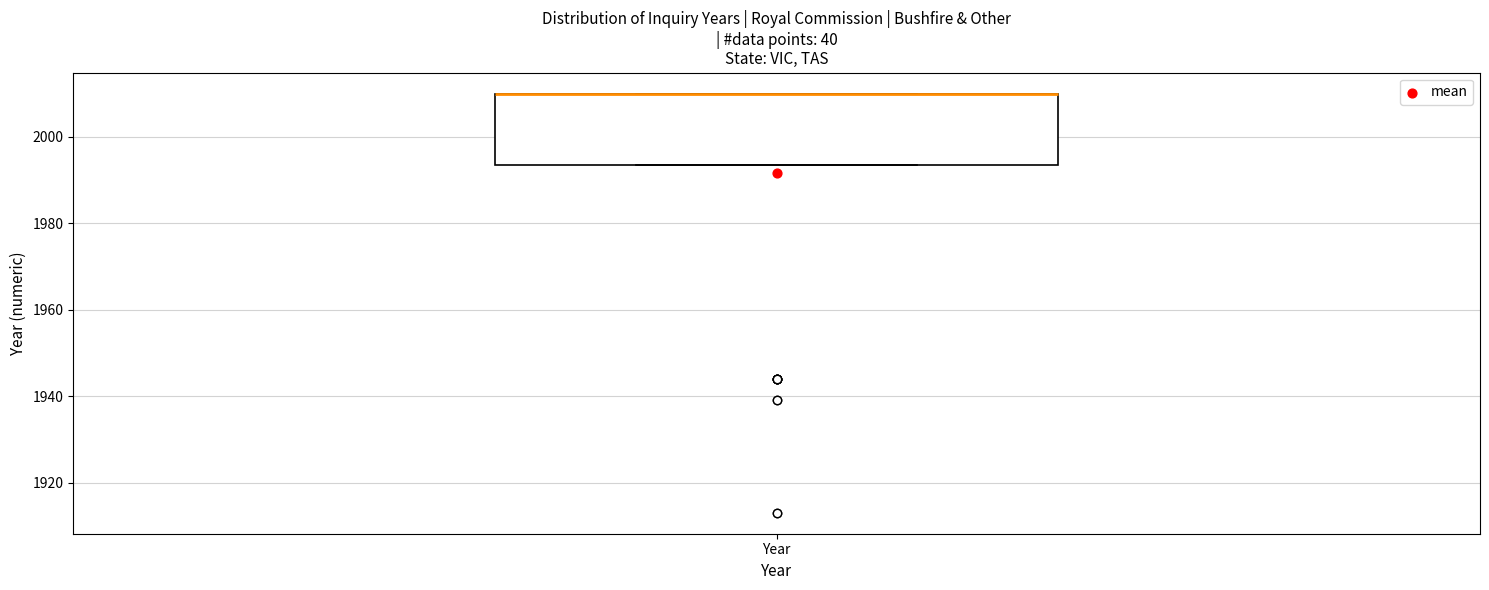

Read this box plot against the y-axis: the position of the median line, the range covered by the box, and the ends of both whiskers. The values are not printed on the chart, so give them approximately, as read against the axis.

median 2010 (drawn on the box's upper edge), box 1994 to 2010, whiskers 1994 to 2010